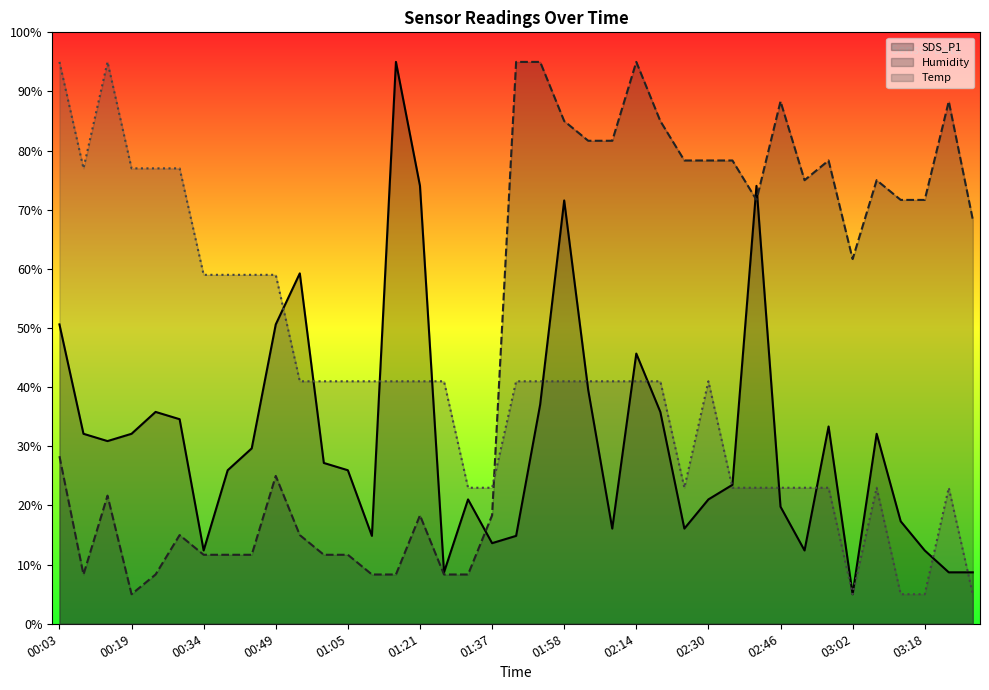

What is the label of the 37th point from the right?

00:14